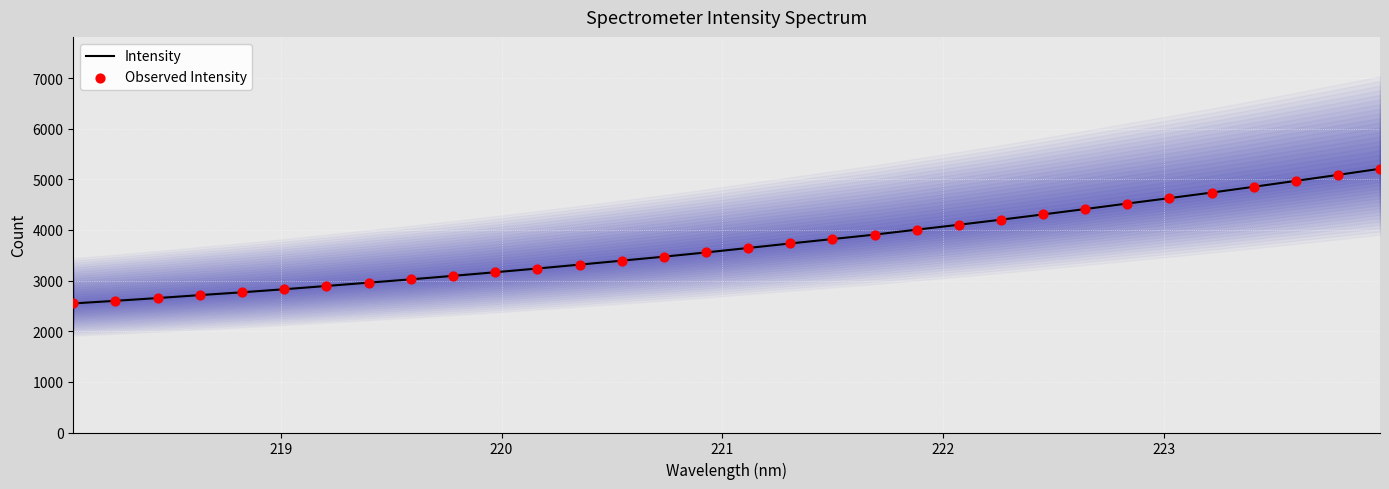

What are all the series names shown in the legend?

Intensity, Observed Intensity